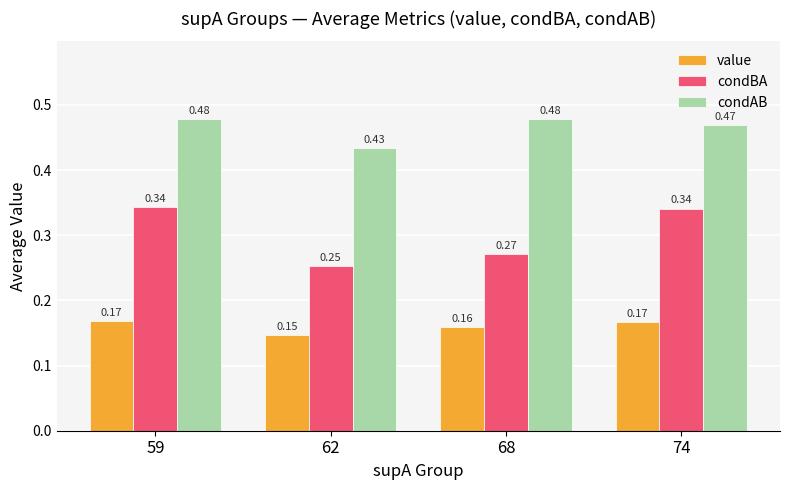

At which category is the sum across all series the highest?

59